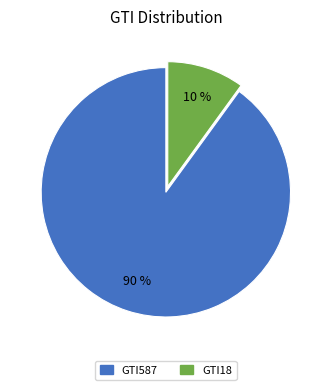

Is the sum of GTI587 and GTI18 greater than half?

Yes